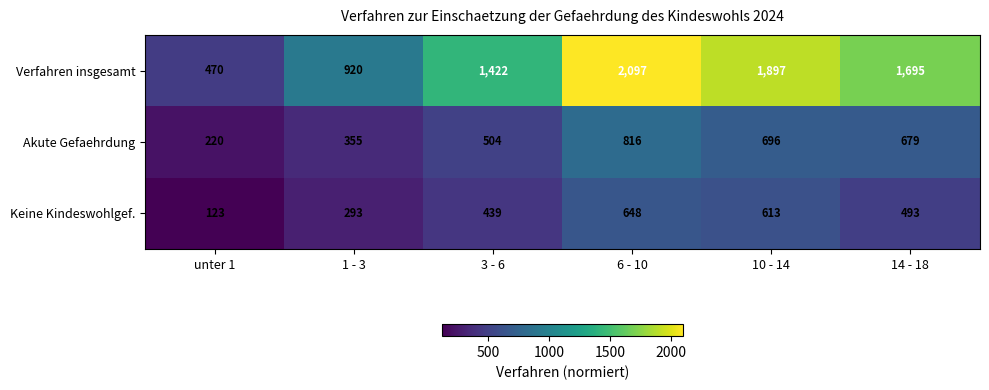

What is the sum of the Akute Gefaehrdung values at 14 - 18 and 1 - 3?

1034